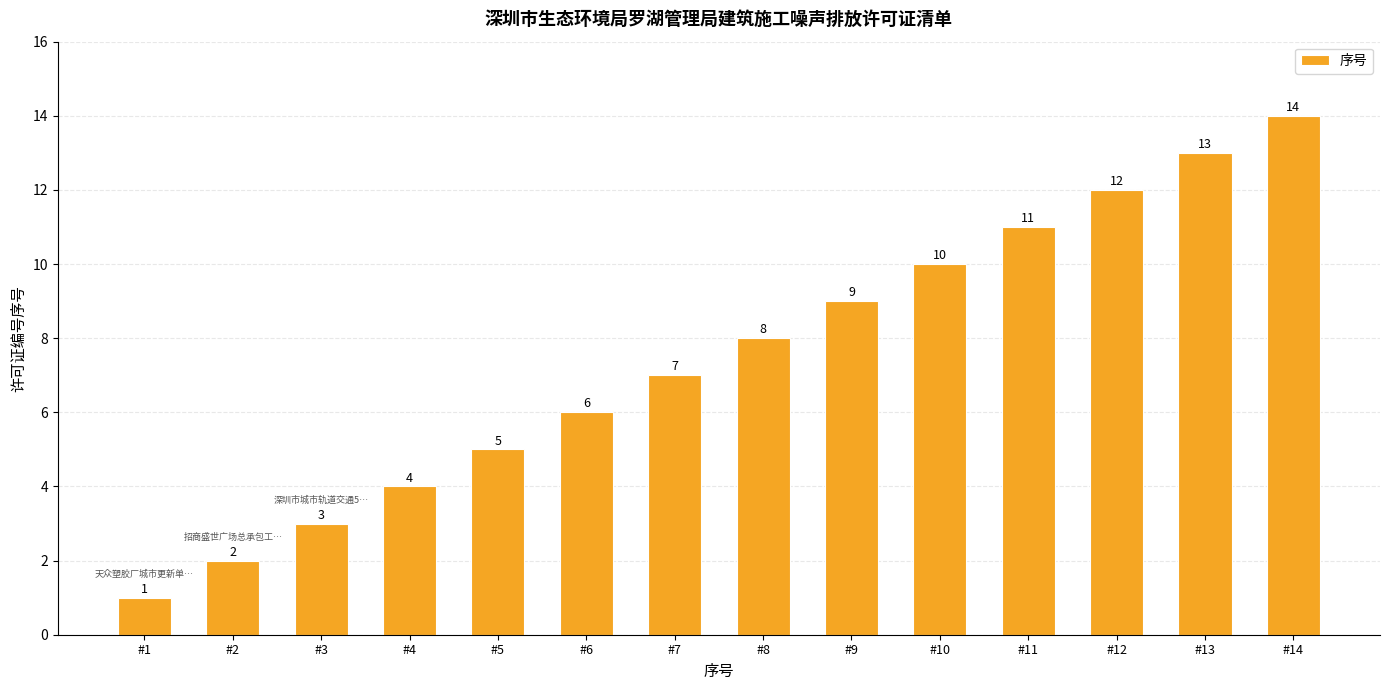

What is the smallest value displayed?

1